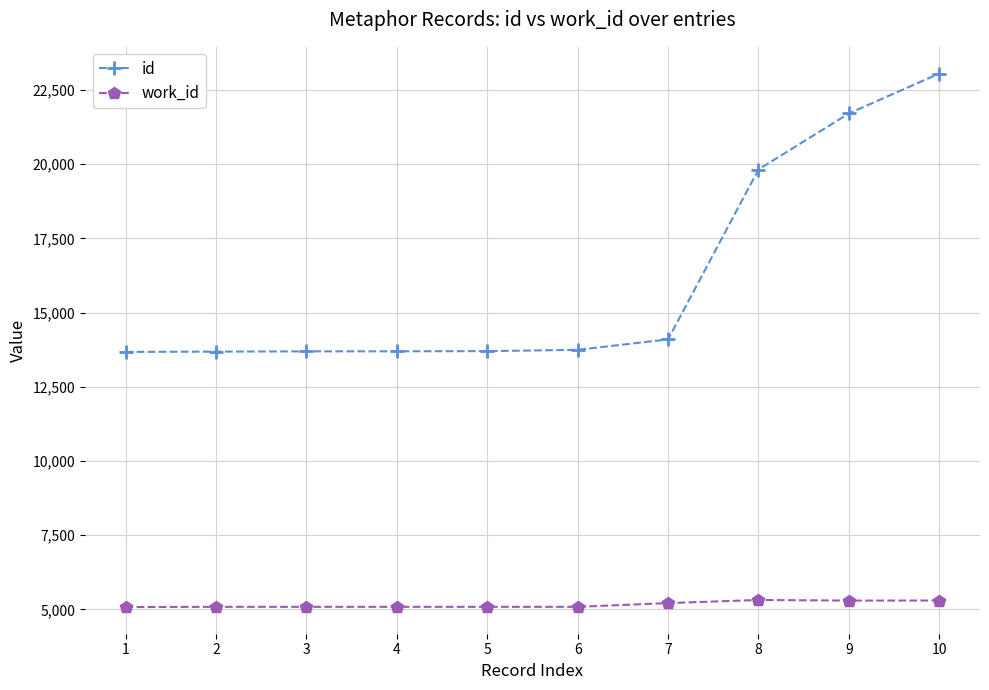

What is the sum of the id values at 2 and 6?

27433